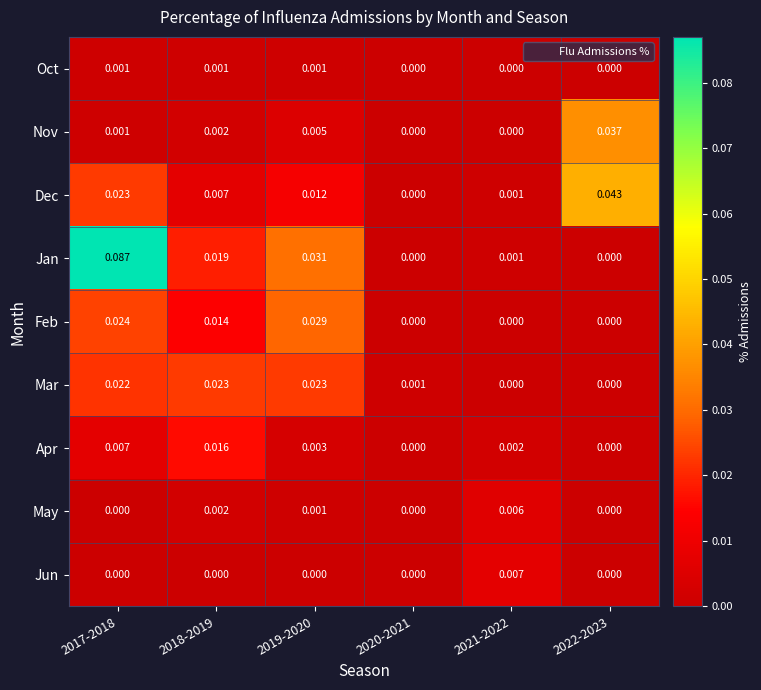

Between 2017-2018 and 2019-2020, which series saw the biggest shift?

Jan